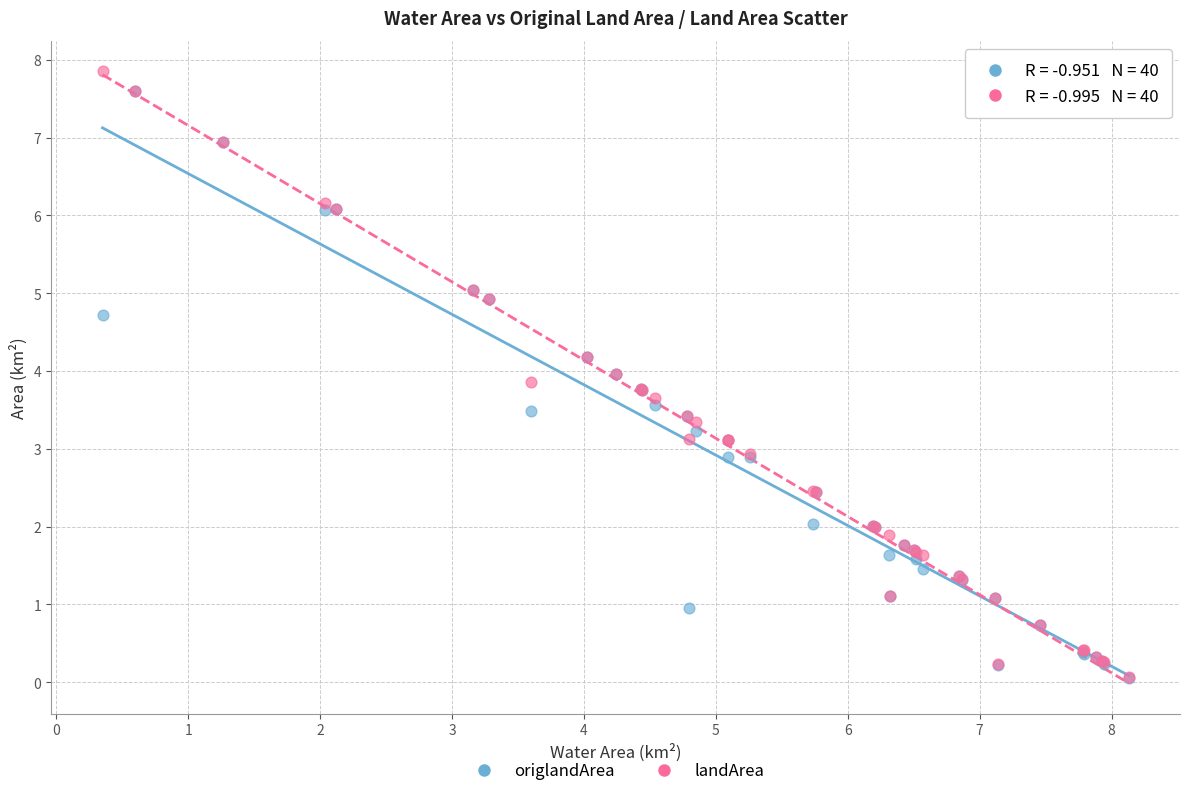

Which series has the largest Y range (max minus min)?

landArea